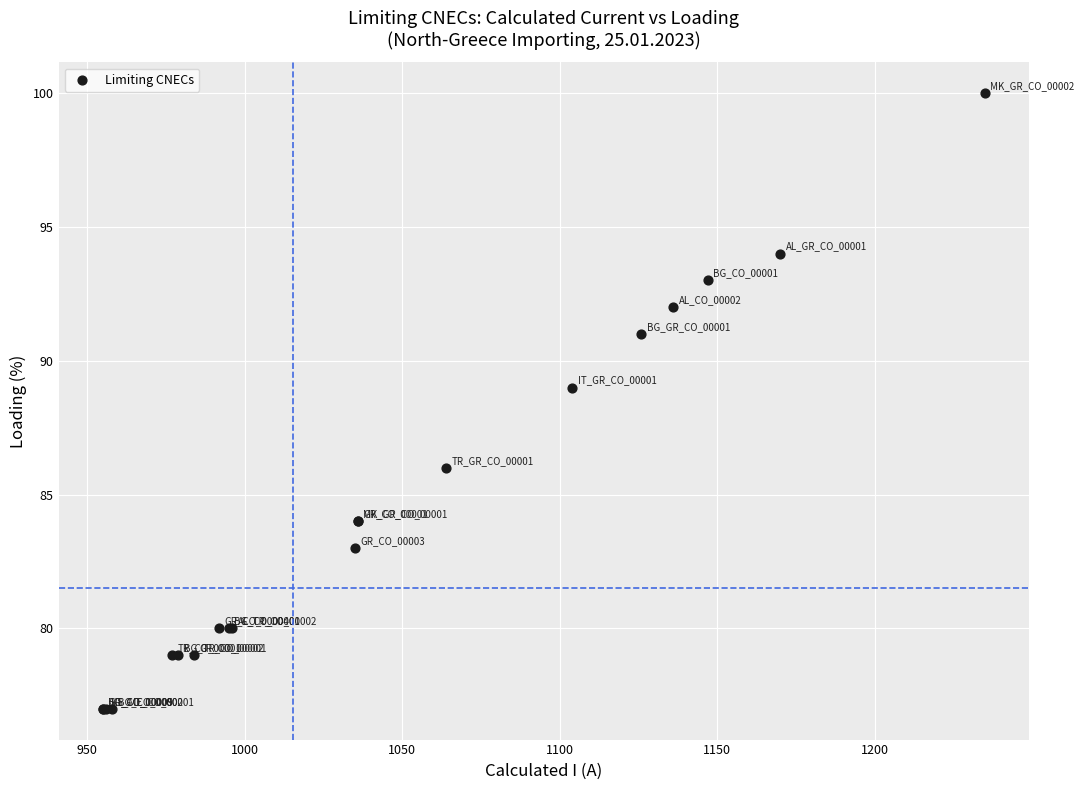

What Y value in the scatter plot is closest to 88?

89